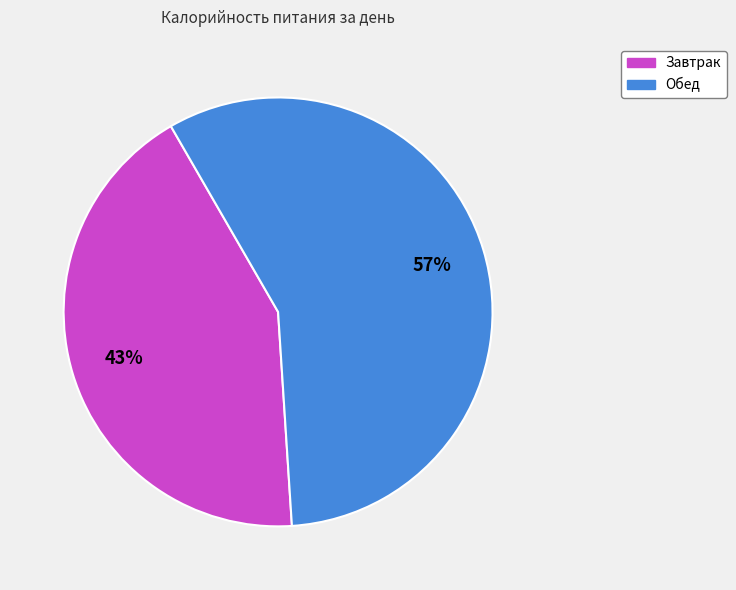

To the nearest percent, what percentage of the pie is Обед?

57%